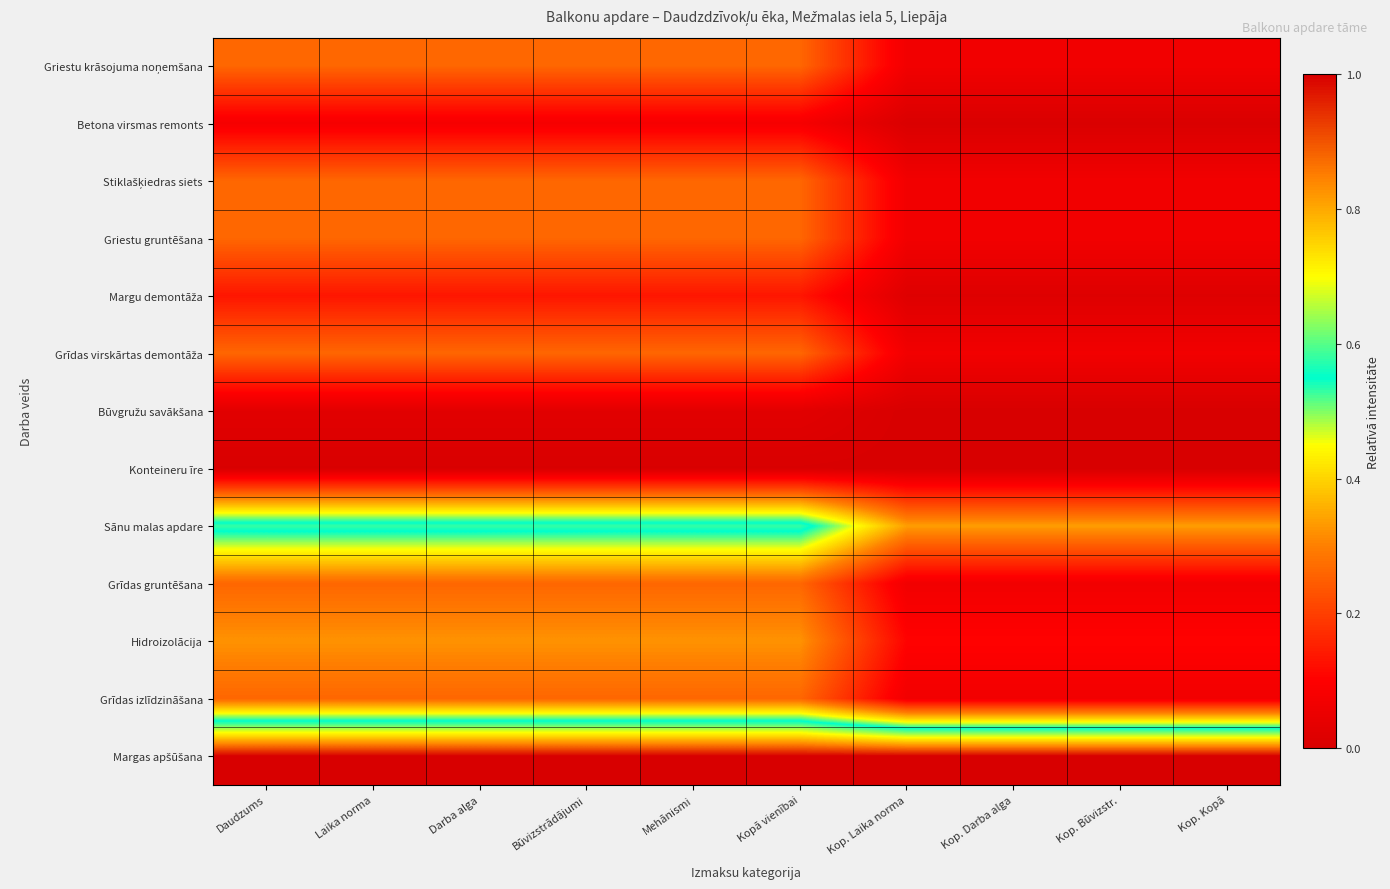

At which category is the sum across all series the highest?

Darba alga